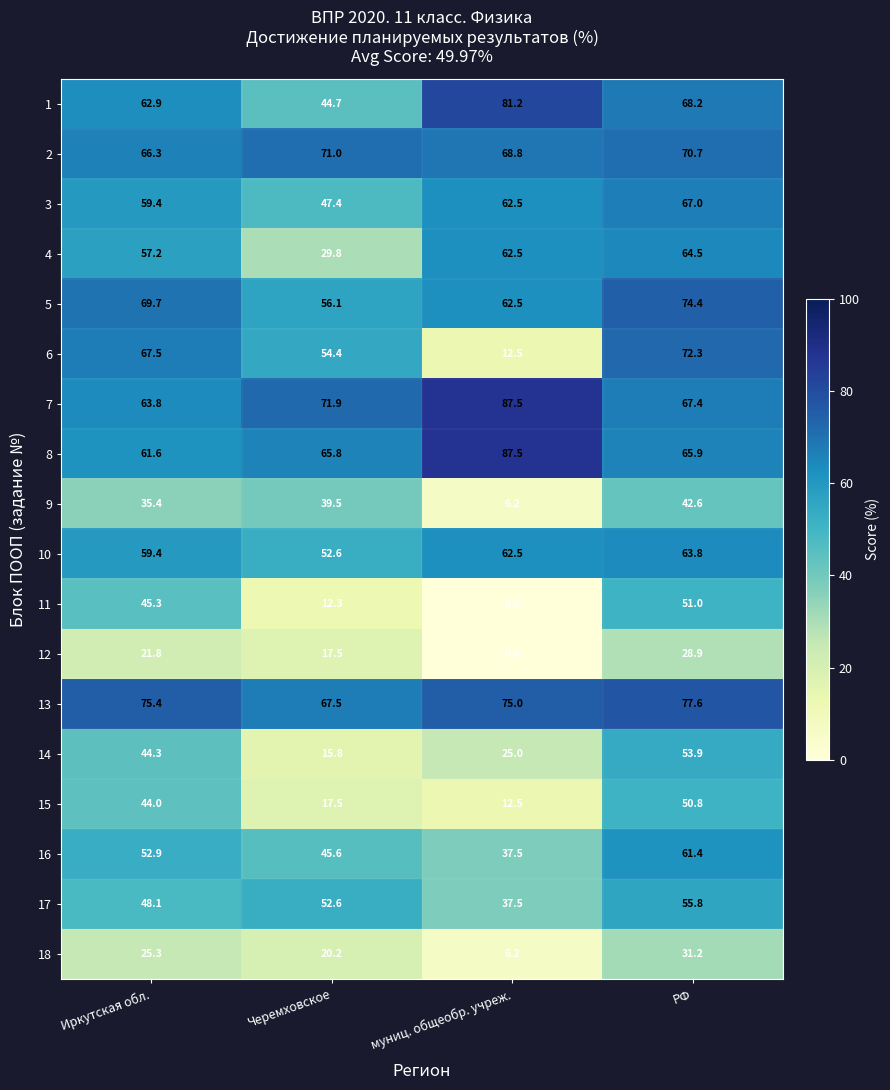

True or false: 17 has a value of 20.9 at РФ.

False